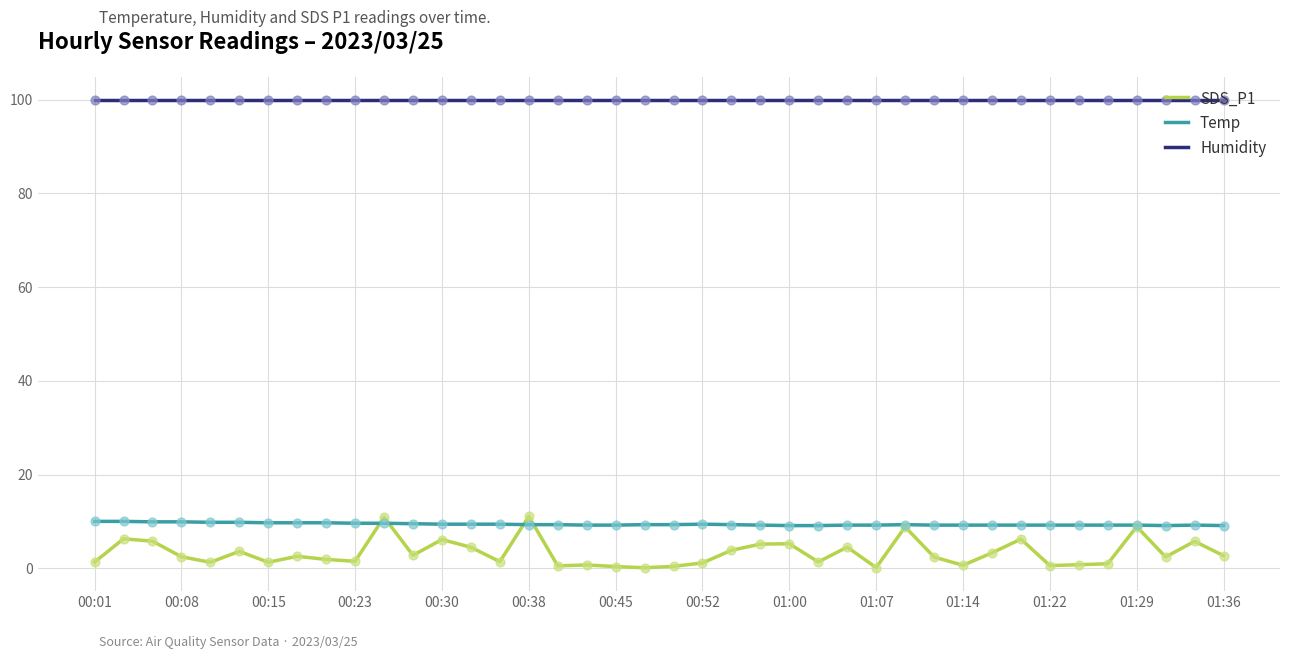

At how many categories does at least one series exceed 79?

40